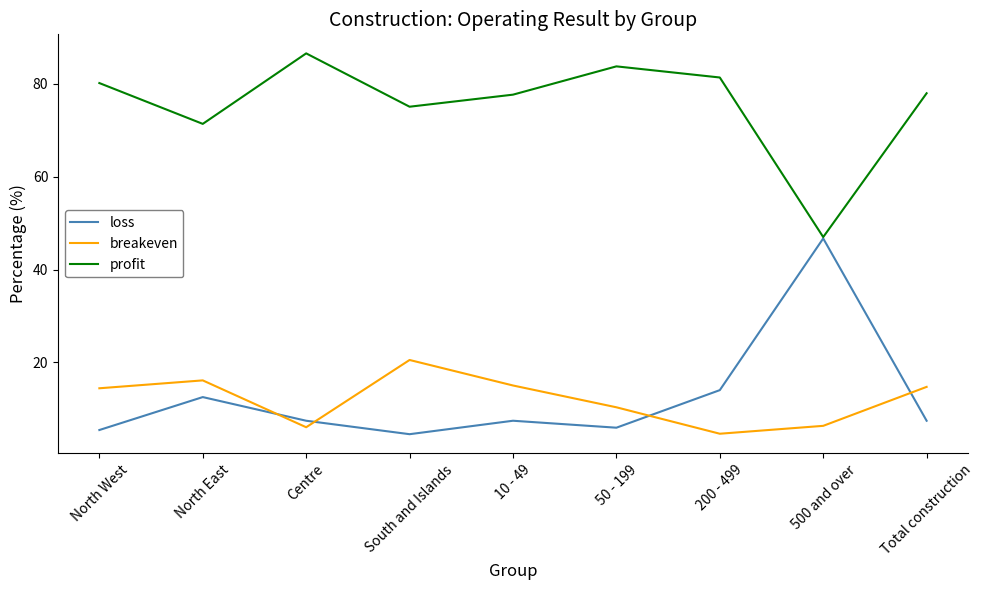

Rank the series at South and Islands from highest to lowest value.

profit, breakeven, loss